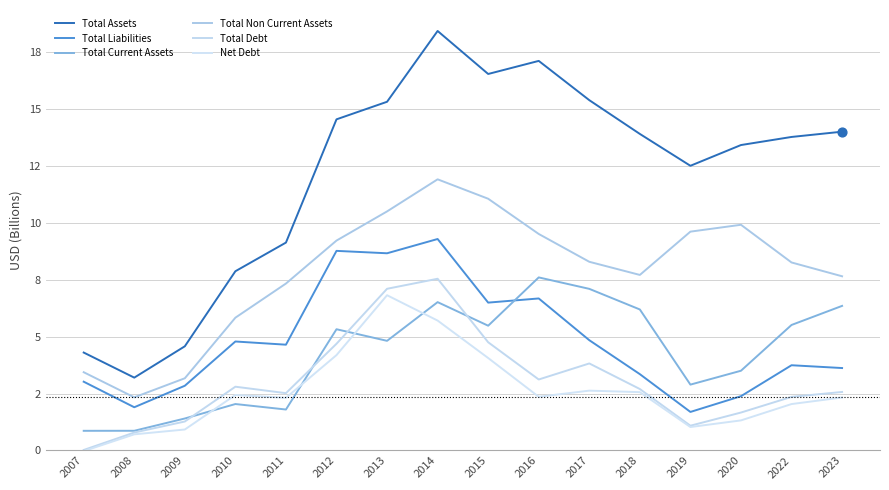

Is the value of Total Liabilities at 2015 greater than the value of Total Assets at 2020?

No